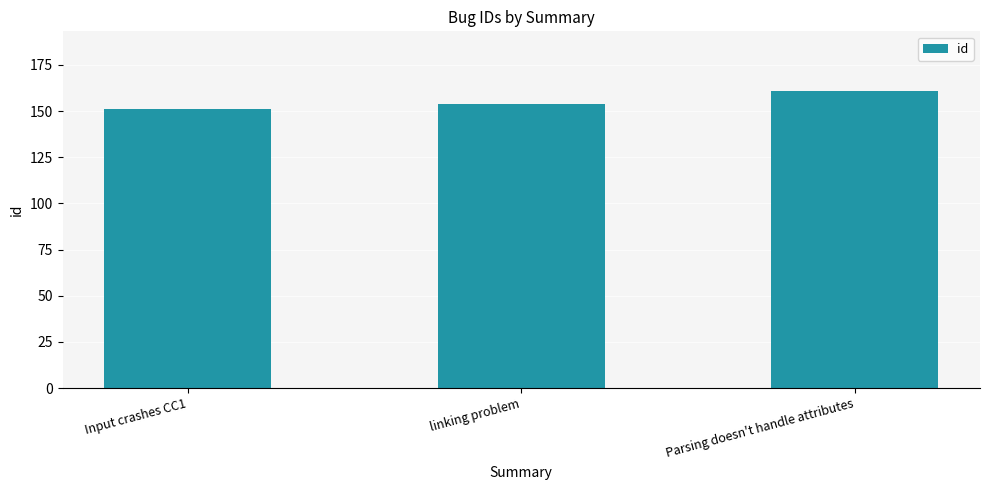

Where is the data nearest to the value 156?

linking problem